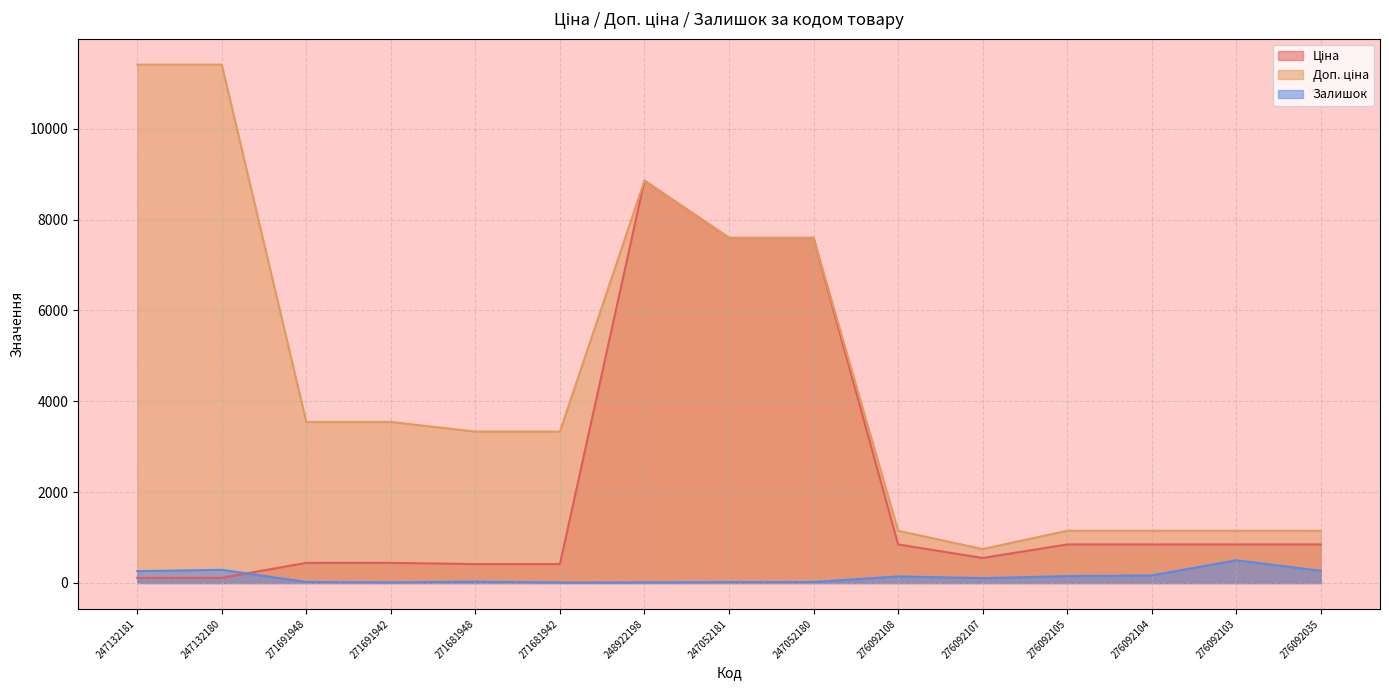

What is the total value across all series at 276092104?

2165.2